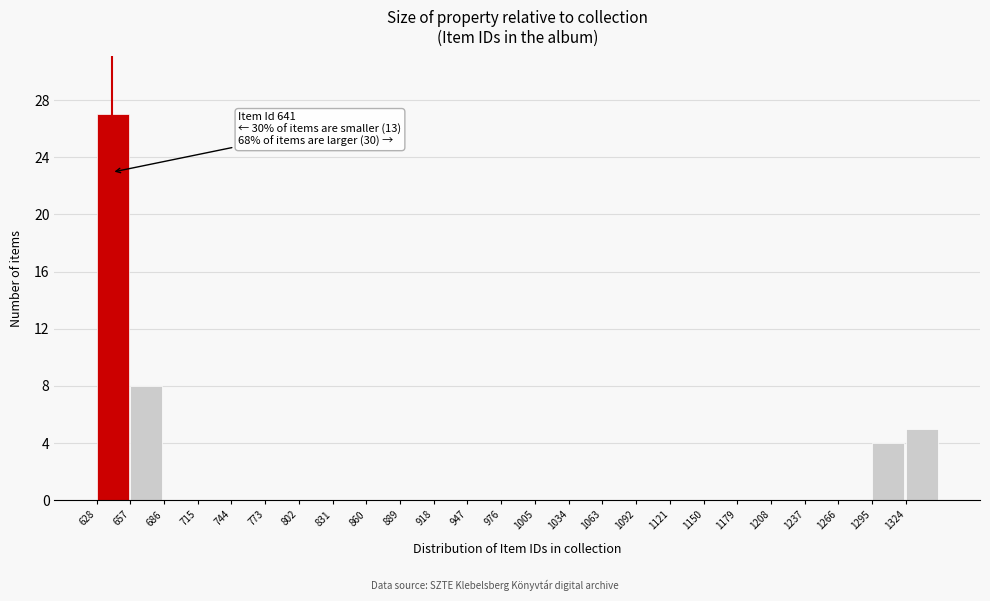

Which range on the x-axis has the tallest bar?

628 to 657